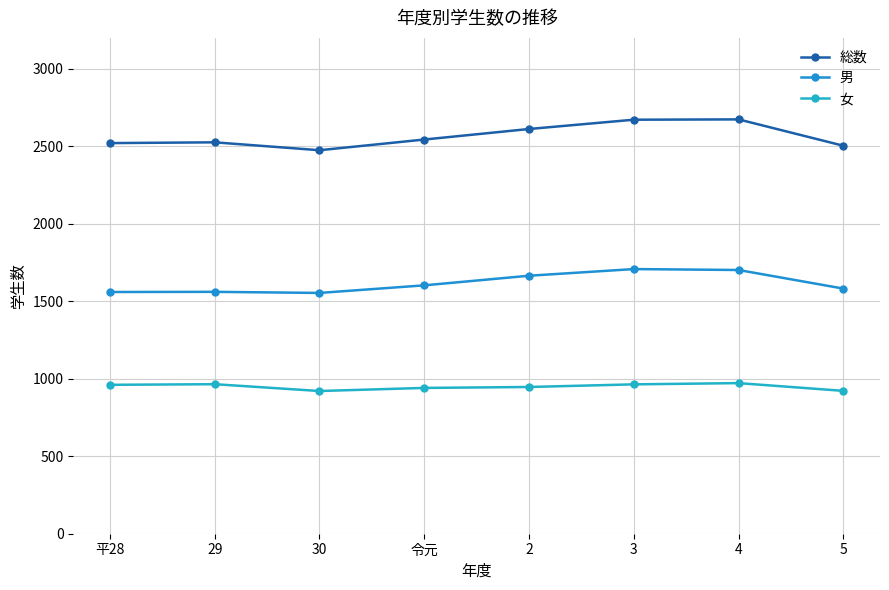

Where is the first local maximum for 女?

29